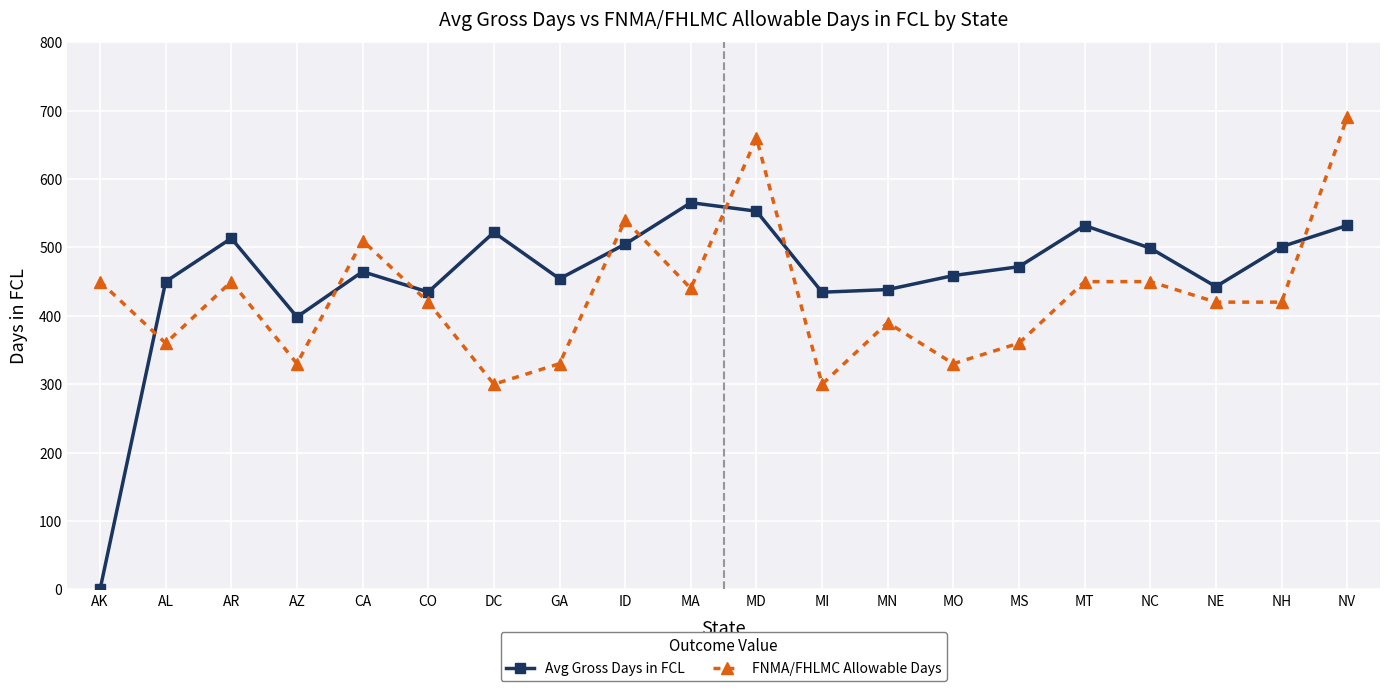

The value of FNMA/FHLMC Allowable Days at MN is 390.0. True or false?

True